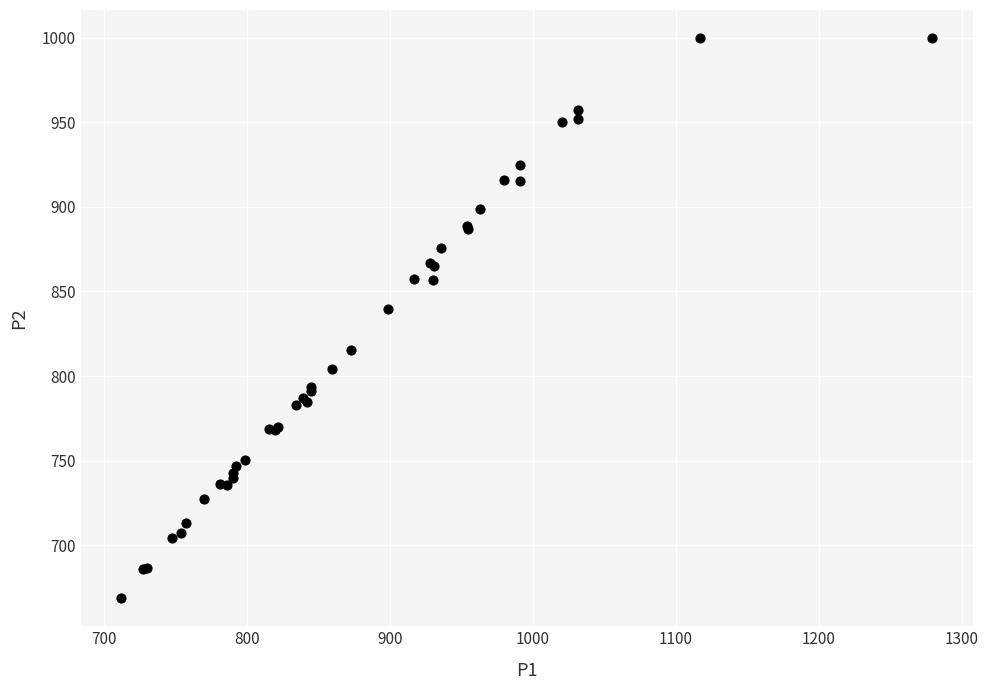

What Y value in the scatter plot is closest to 834?

839.4